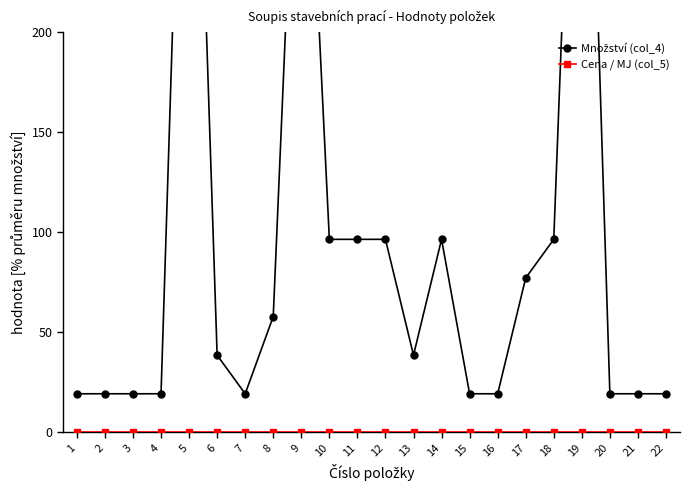

Reading left to right, extract all data points from this chart.

Množství (col_4): 1=19.3	2=19.3	3=19.3	4=19.3	5=463.2	6=38.6	7=19.3	8=57.9	9=386.0	10=96.5	11=96.5	12=96.5	13=38.6	14=96.5	15=19.3	16=19.3	17=77.2	18=96.5	19=463.2	20=19.3	21=19.3	22=19.3
Cena / MJ (col_5): 1=0.0	2=0.0	3=0.0	4=0.0	5=0.0	6=0.0	7=0.0	8=0.0	9=0.0	10=0.0	11=0.0	12=0.0	13=0.0	14=0.0	15=0.0	16=0.0	17=0.0	18=0.0	19=0.0	20=0.0	21=0.0	22=0.0